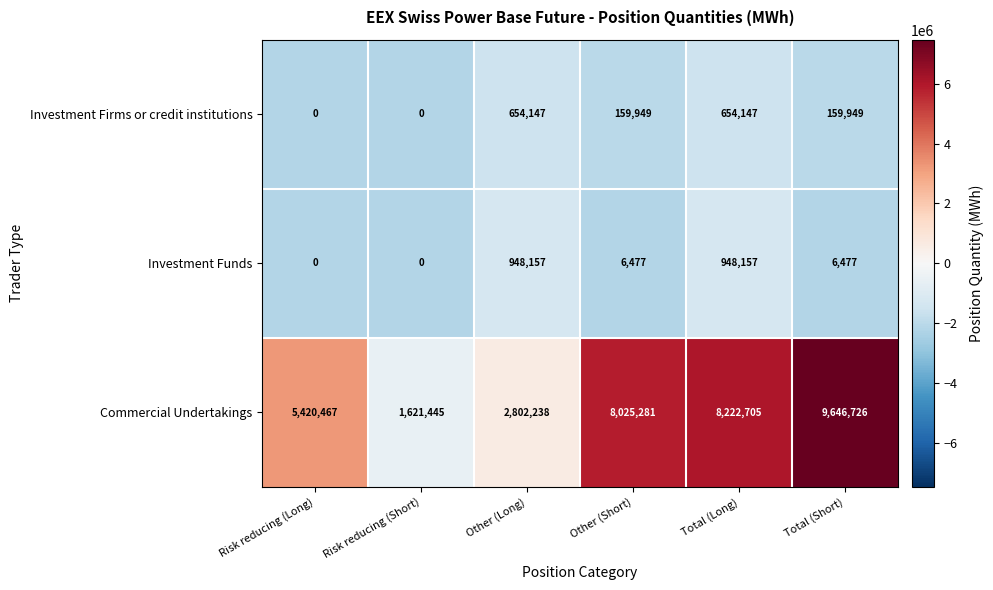

What is the maximum value shown in the chart?

9646726